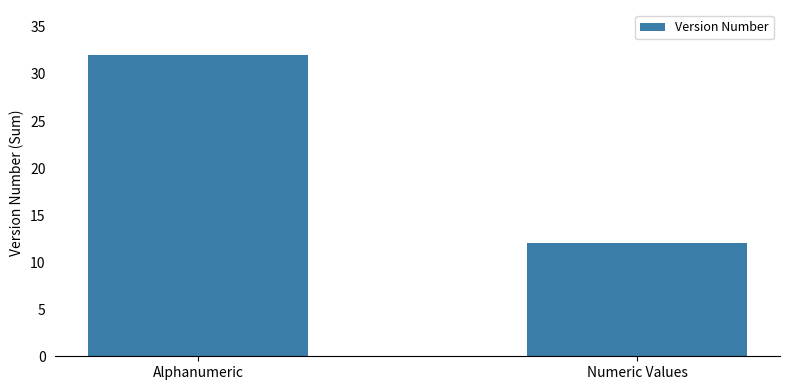

What position from the left is Numeric Values?

2